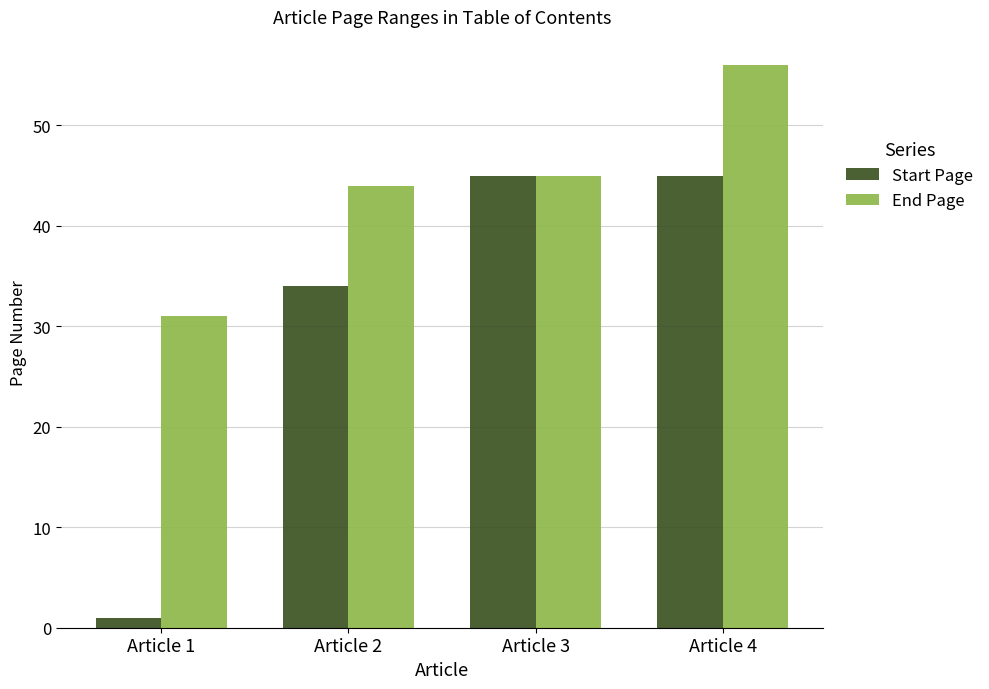

At which category does the chart reach its peak across all series?

Article 4